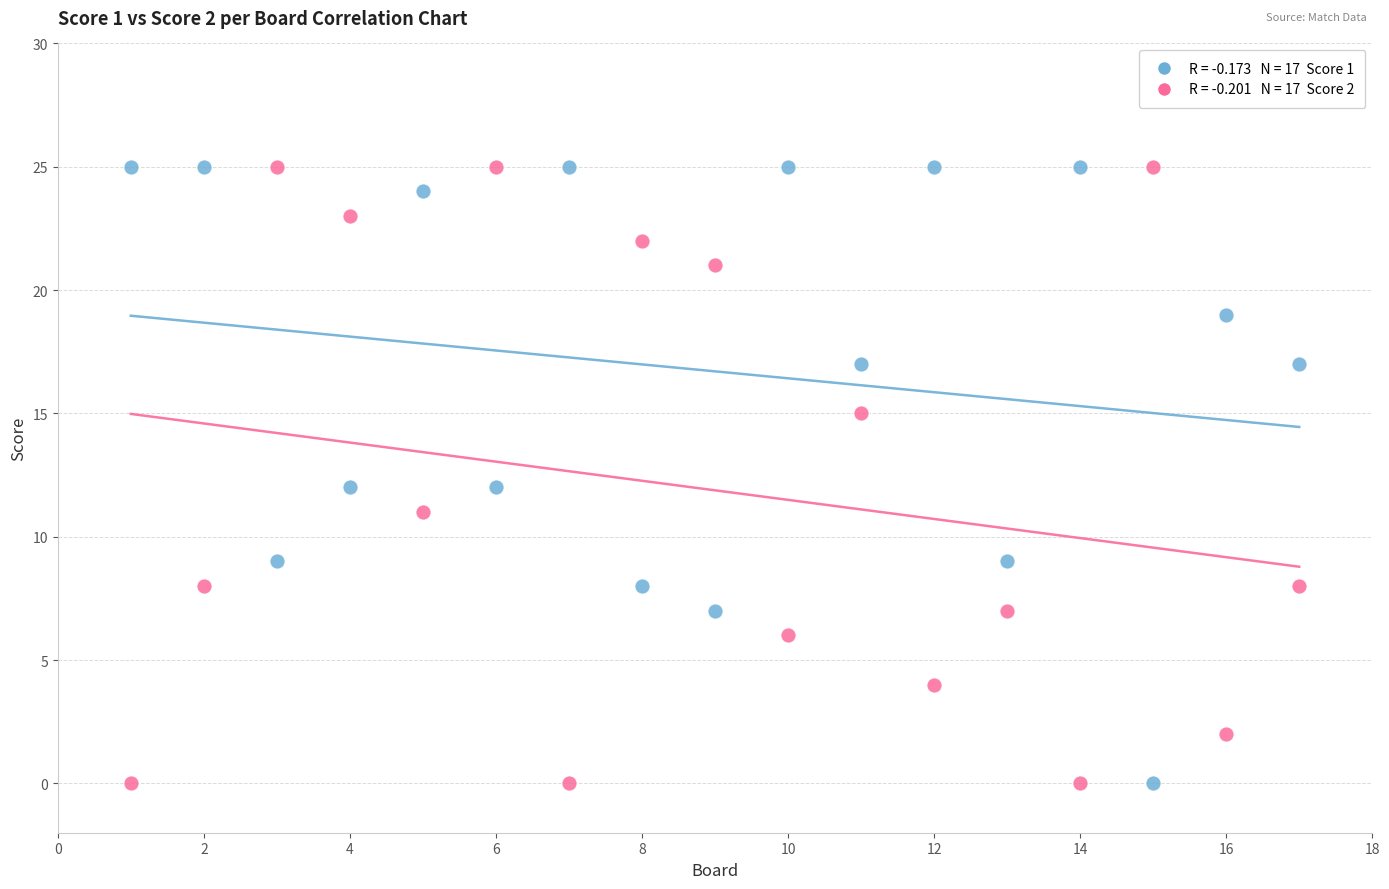

Across all data points, what is the range of X values (max minus min)?

16